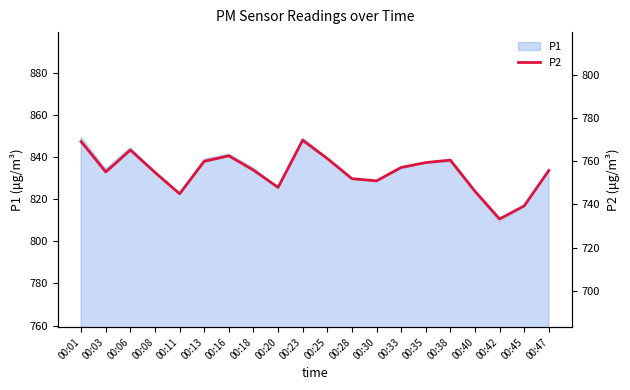

Rank the categories by value from lowest to highest.

00:42, 00:45, 00:11, 00:40, 00:20, 00:30, 00:28, 00:08, 00:03, 00:47, 00:18, 00:33, 00:35, 00:13, 00:38, 00:25, 00:16, 00:06, 00:01, 00:23